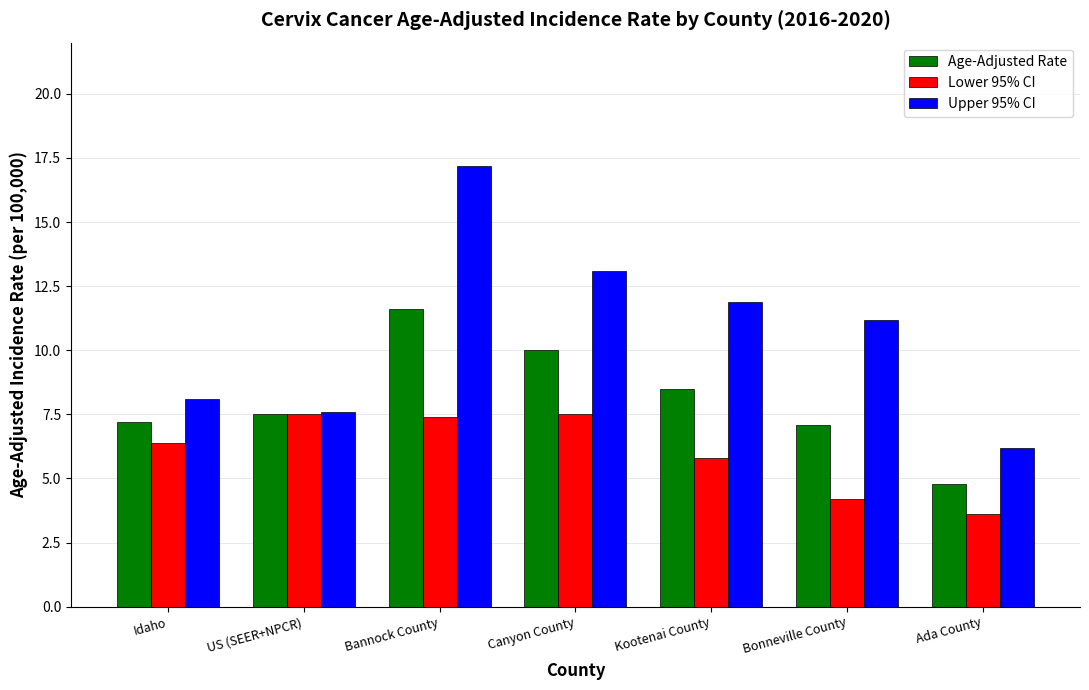

Between Idaho and Ada County, which series saw the biggest shift?

Lower 95% CI